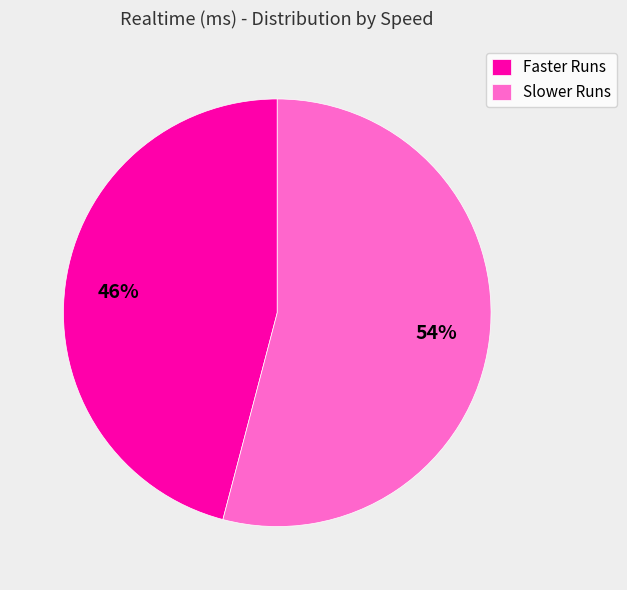

To the nearest percent, what is the difference between the largest and smallest slice percentages?

8%